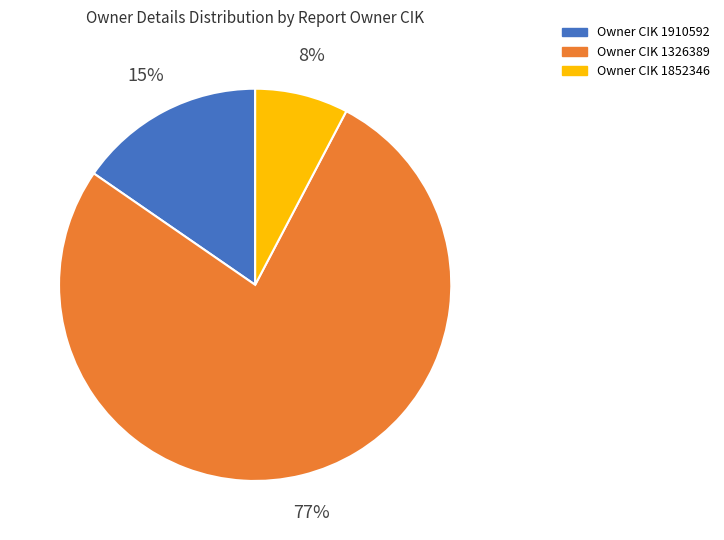

To the nearest percent, what is the difference between the largest and smallest slice percentages?

69%